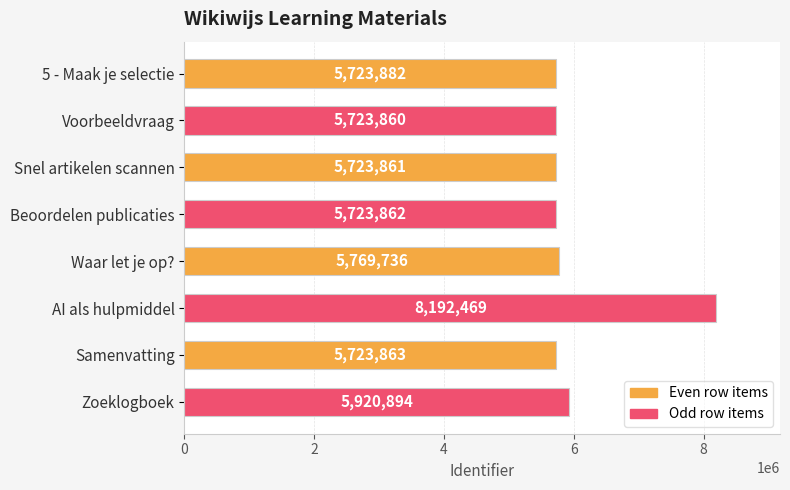

What value does the data have at Zoeklogboek?

5920894